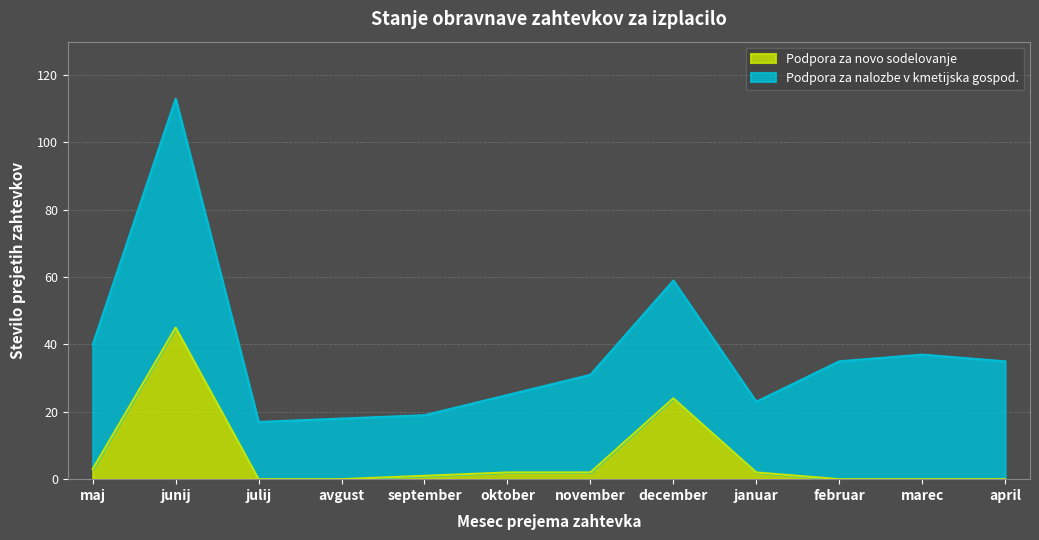

What is the sum of the values at december and julij?

24